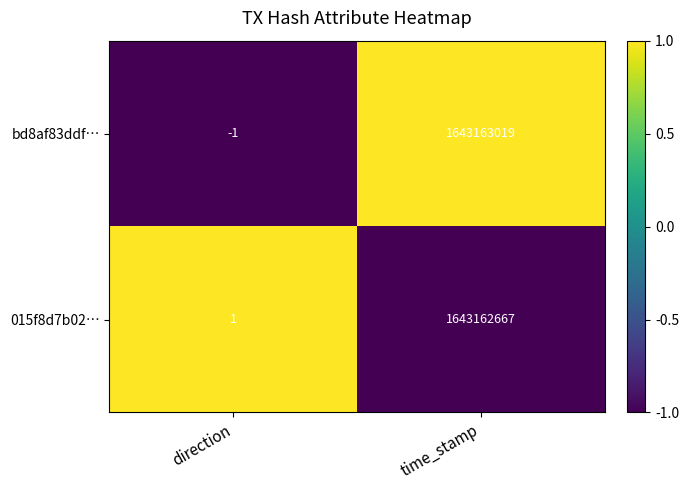

At how many categories does at least one series exceed 0?

2